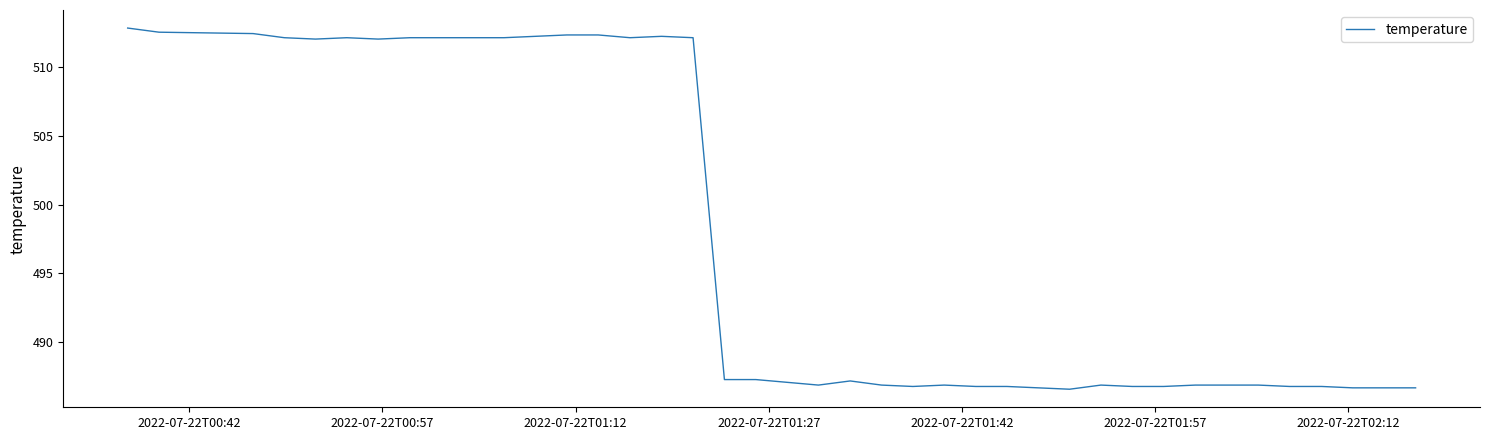

Does the chart display data point markers on the line(s)?

No